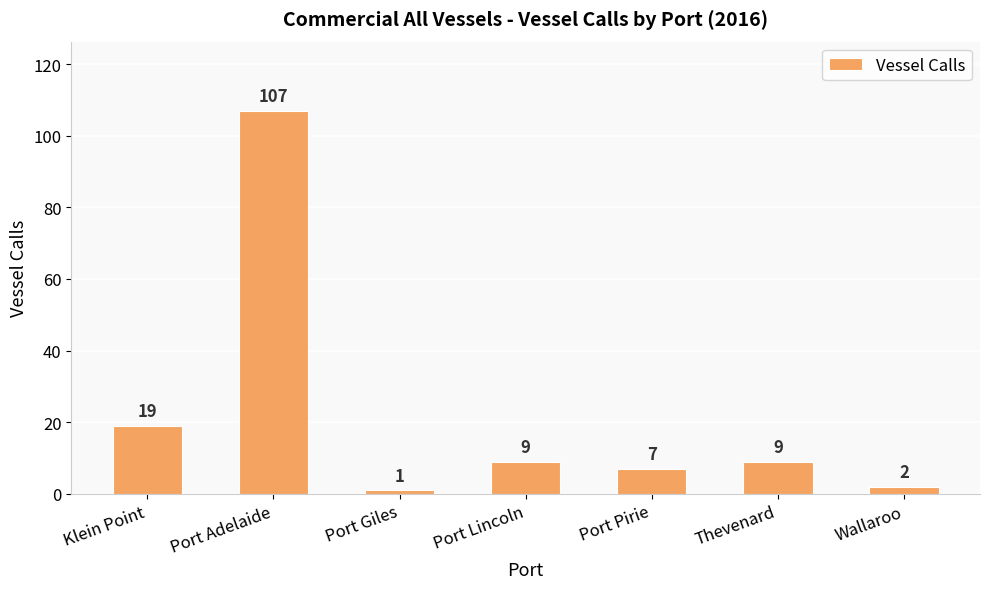

Between Port Giles and Port Pirie, which is larger?

Port Pirie